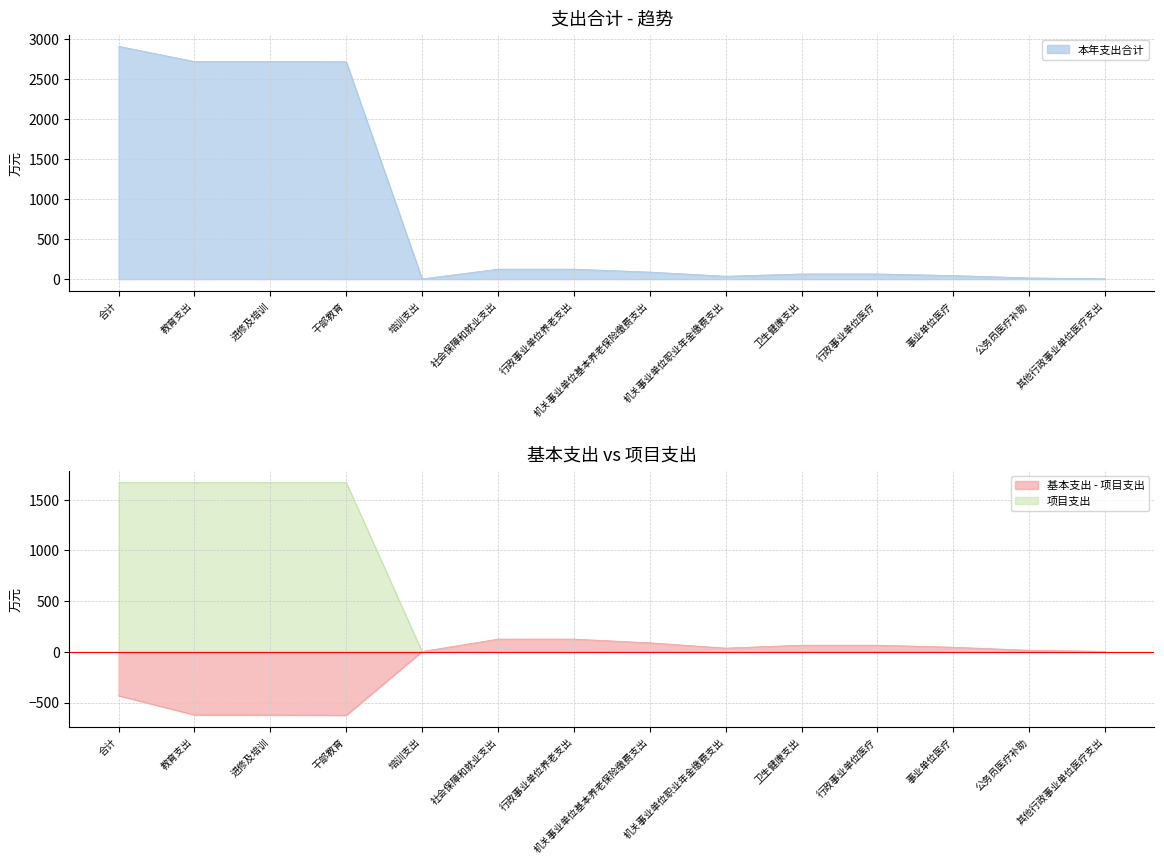

True or false: 项目支出 has more than 0 interior local peaks.

False